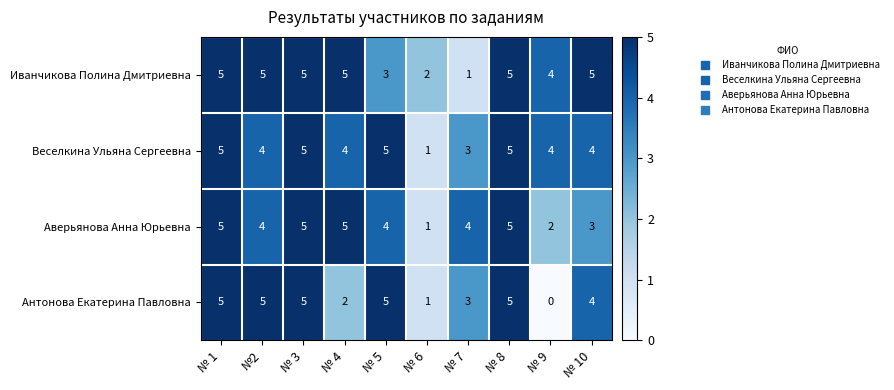

The value of Аверьянова Анна Юрьевна at №2 is 4. True or false?

True